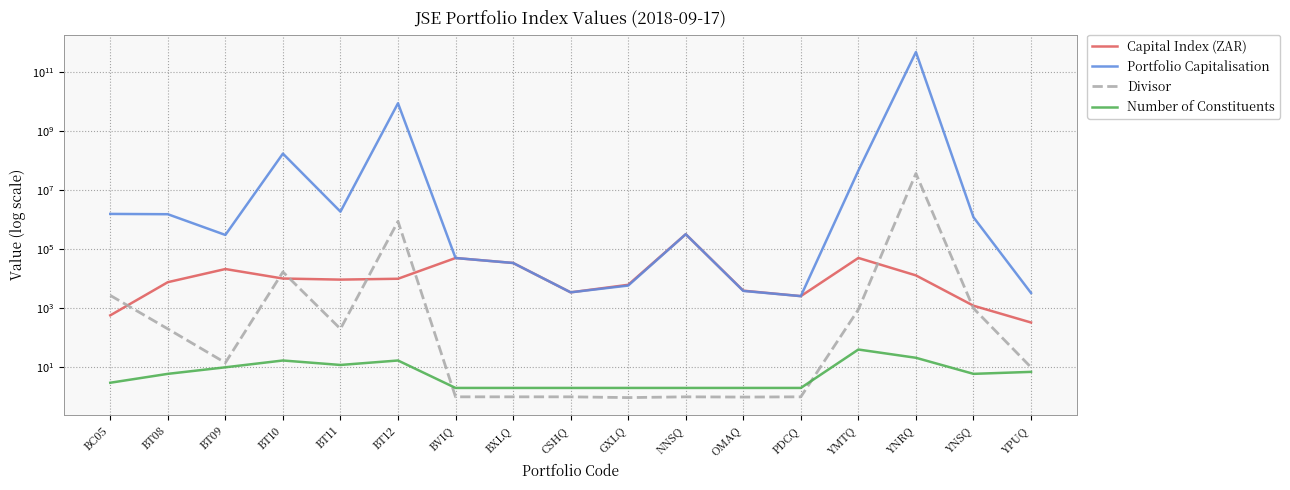

What position from the right is BXLQ?

10